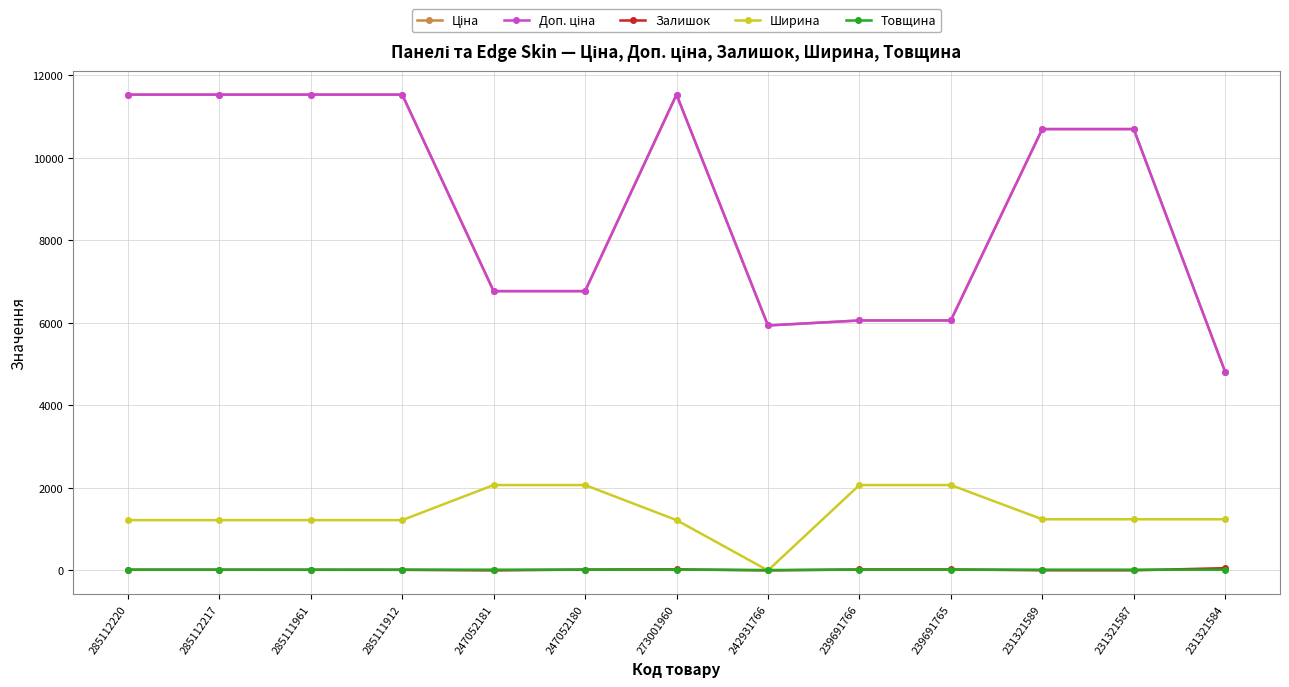

What is the highest value of the Ширина series?

2070.0